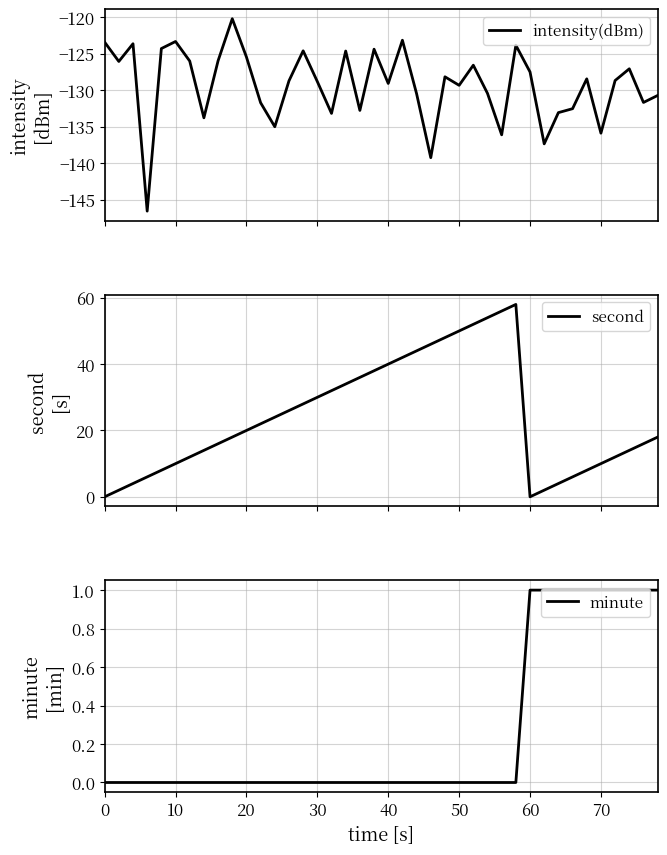

What is the lowest value of the intensity(dBm) series?

-146.6